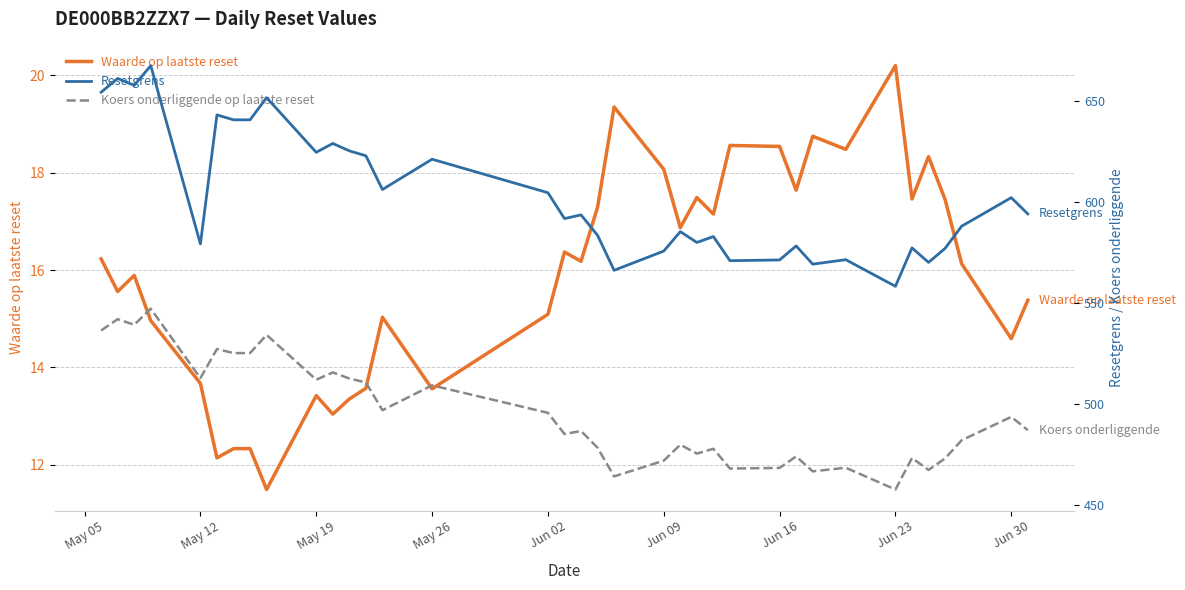

What is the highest value of the Waarde op laatste reset series?

20.2